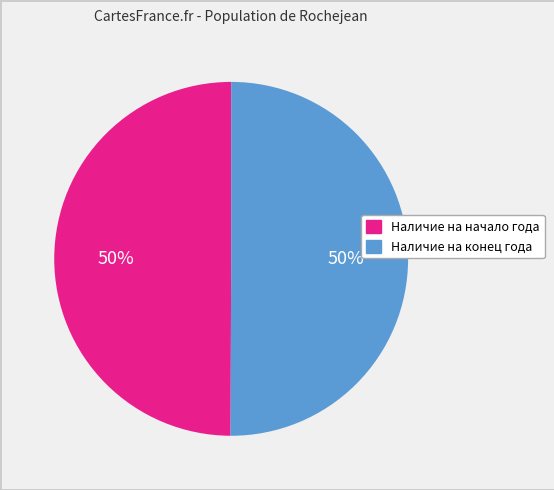

To the nearest percent, what is the average slice percentage?

50%